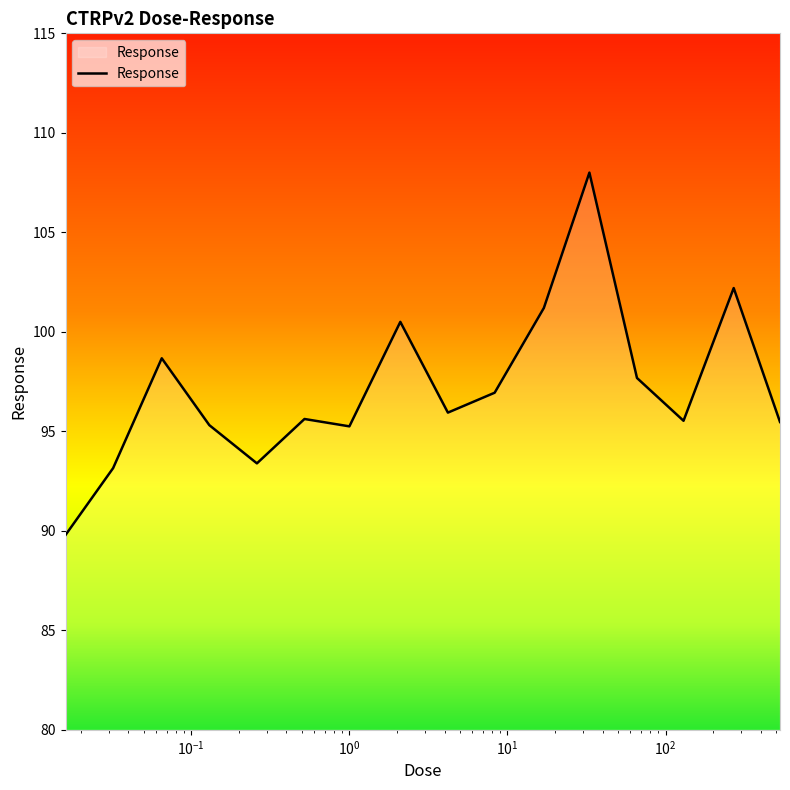

What is the greatest value displayed?

108.0